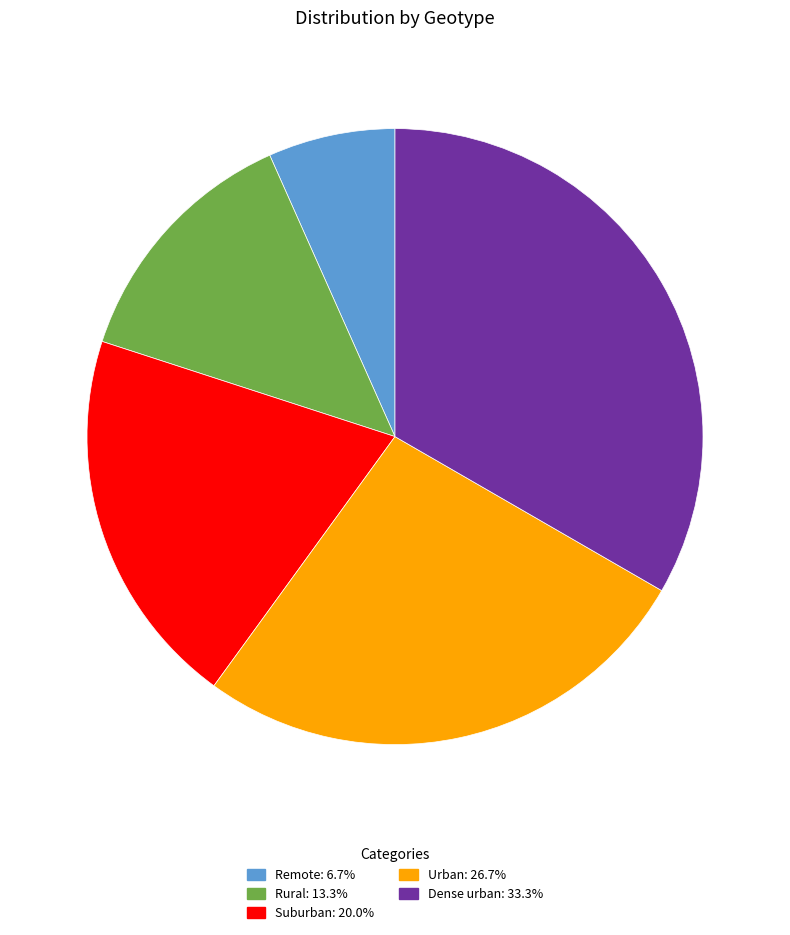

What is the smallest slice in the pie chart?

Remote